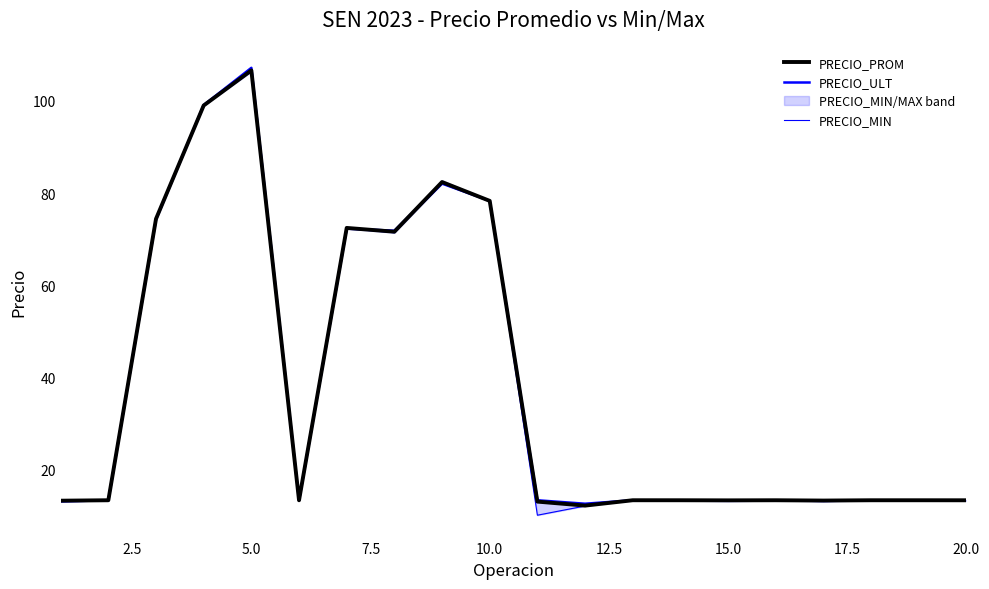

Which series has the largest total across all categories?

PRECIO_ULT